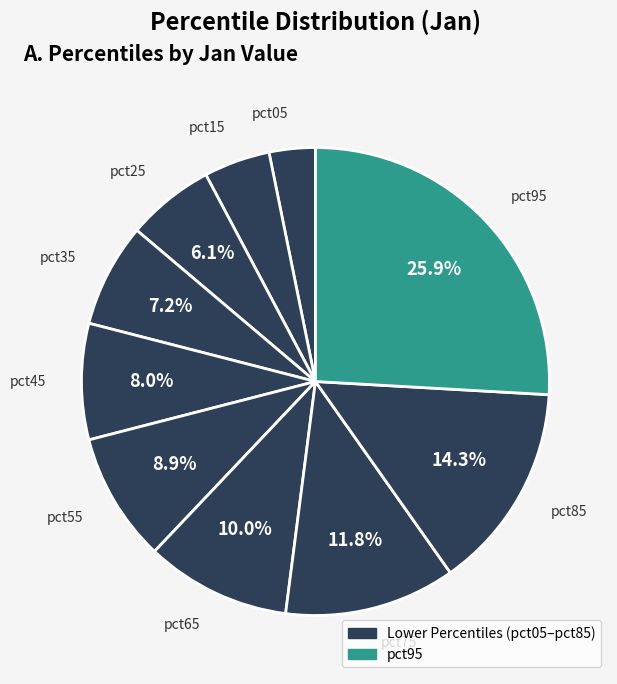

Is it true that pct05 is 12% of the pie?

False